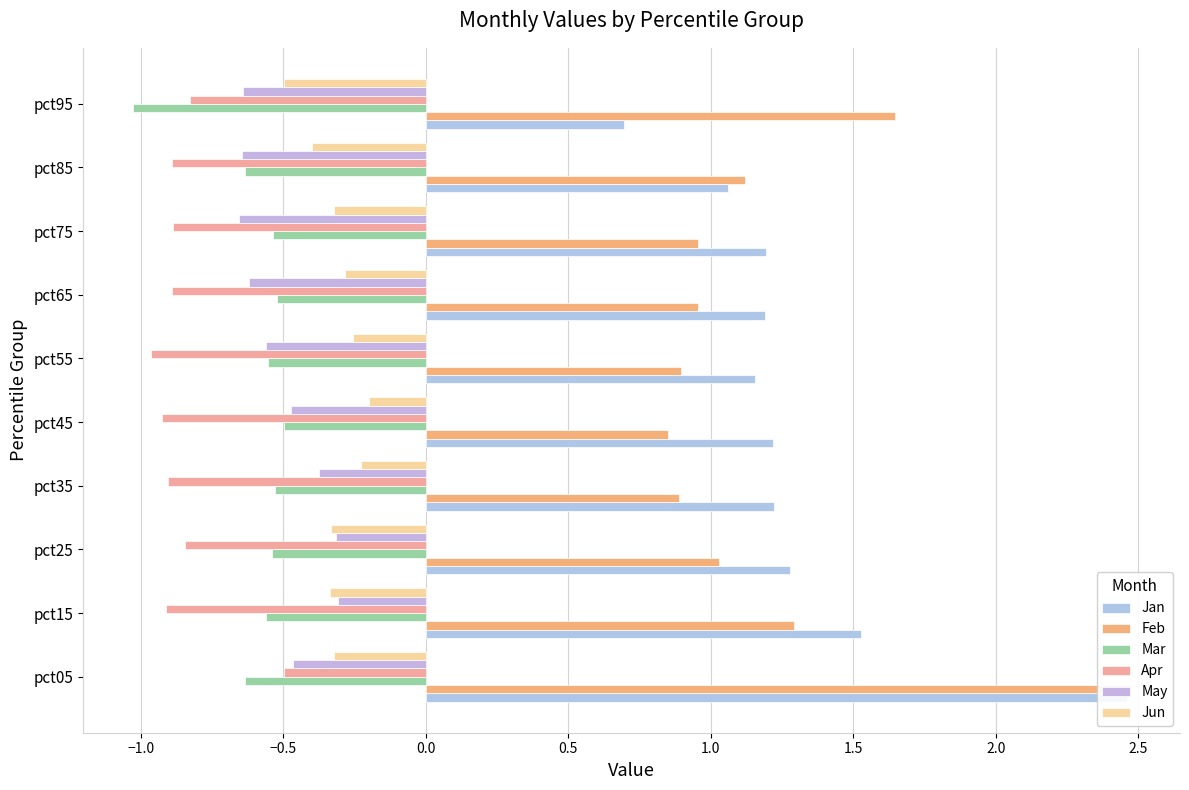

True or false: Mar has a value of -0.6 at pct55.

True